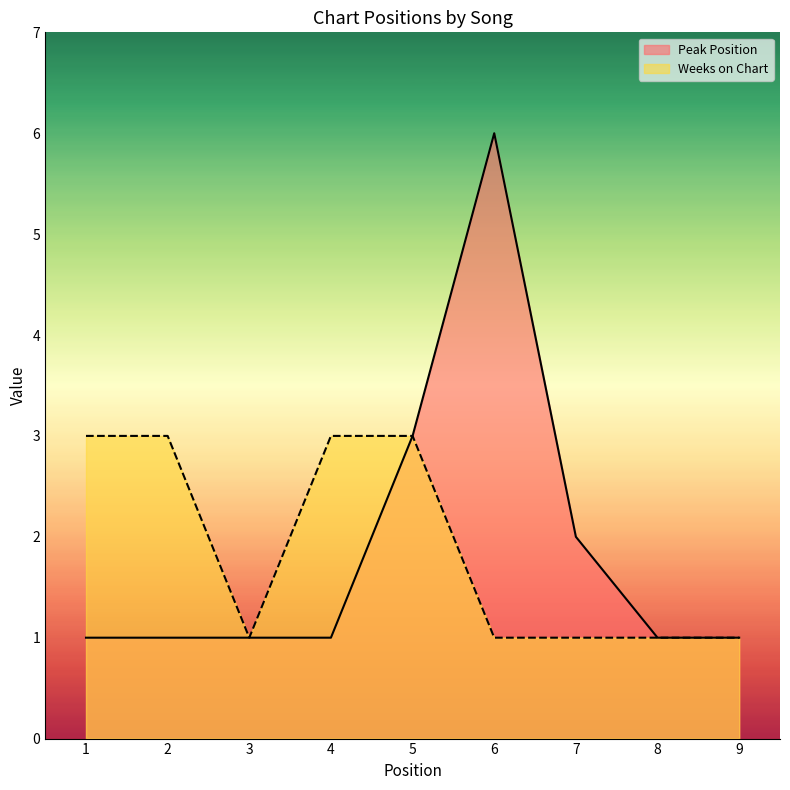

How many categories are shown in the chart?

9